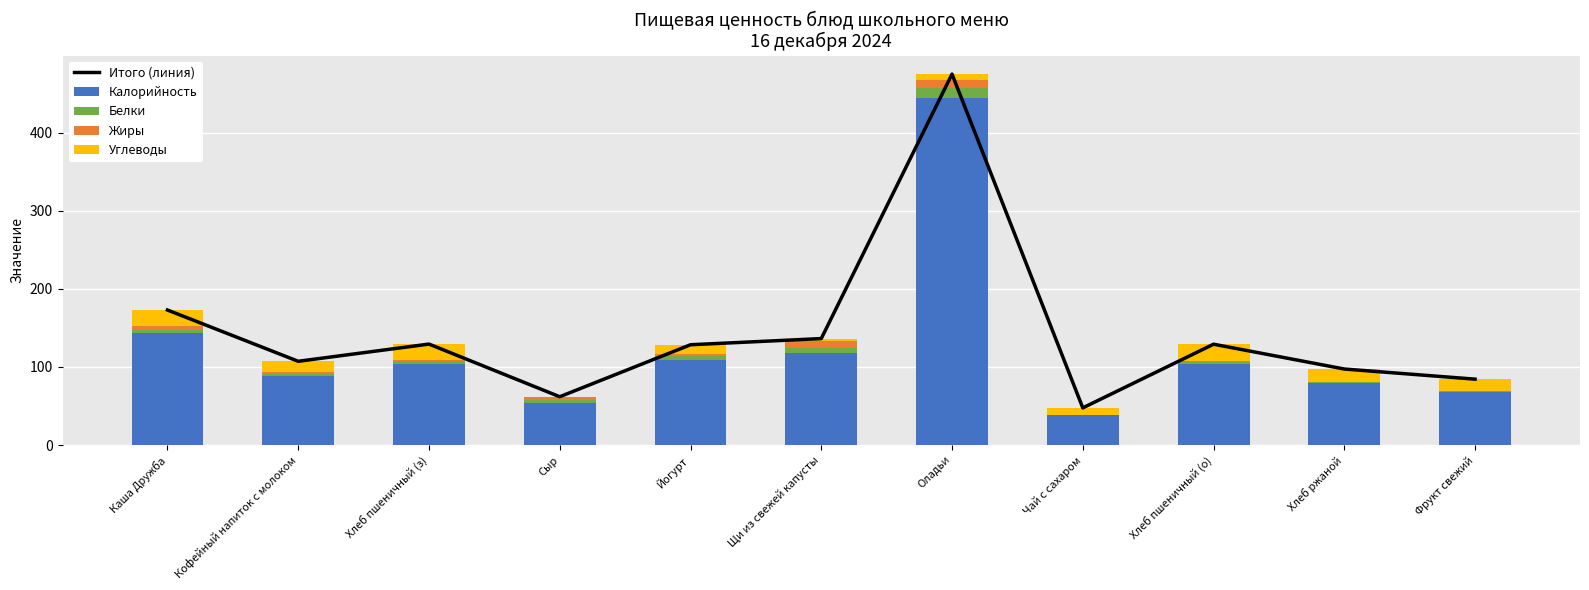

What is the difference between the Калорийность values at Фрукт свежий and Сыр?

14.0